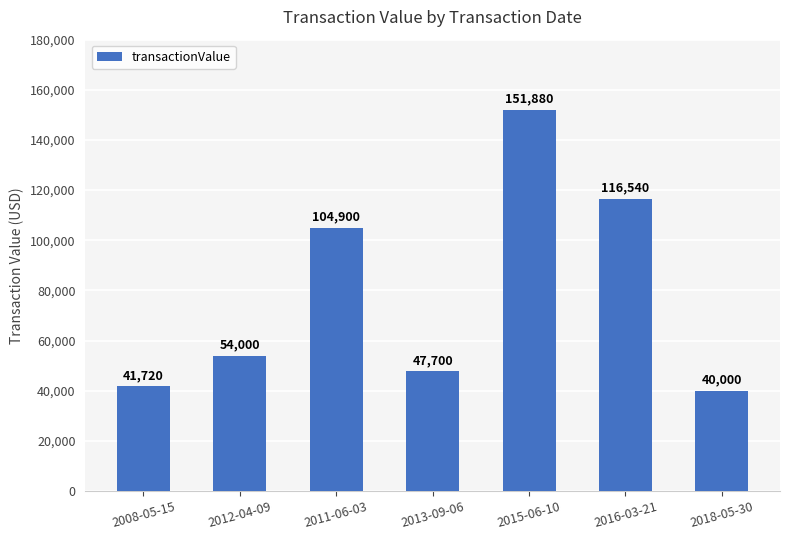

What is the label of the 7th bar from the right?

2008-05-15